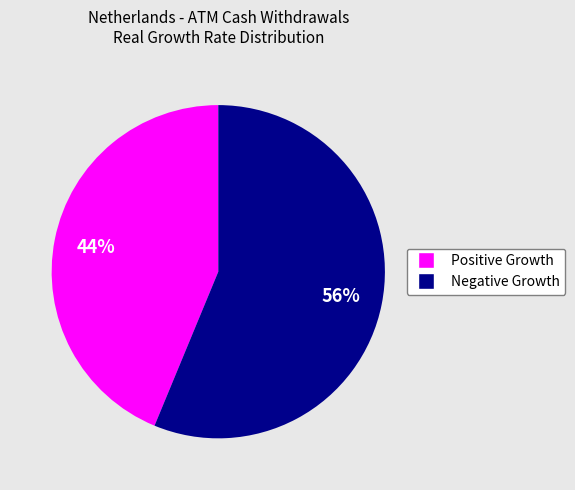

To the nearest percent, what is the average slice percentage?

50%